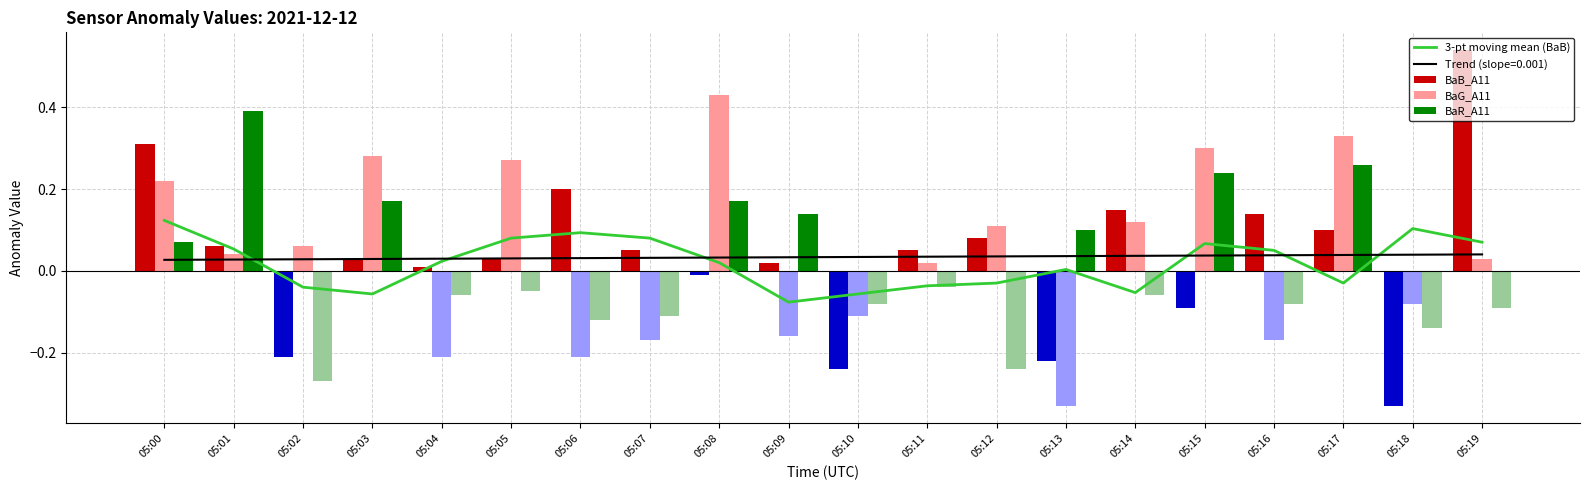

Read the BaB_A11 value at 05:18.

-0.3